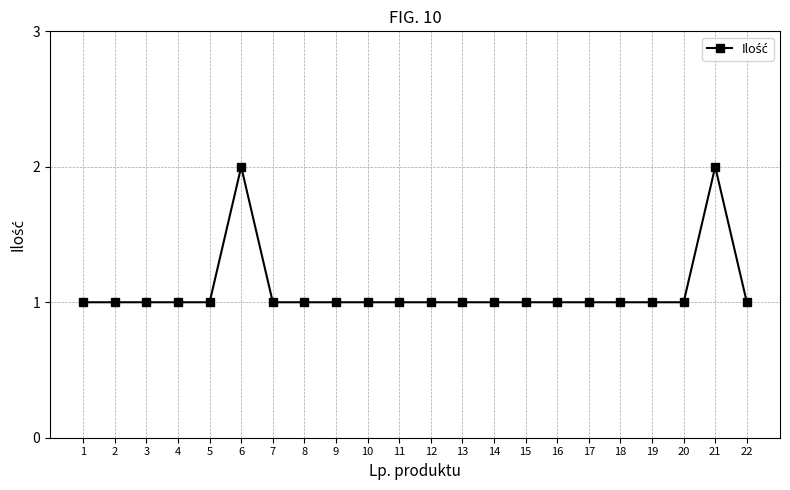

The chart shows a value of 0 at 1. True or false?

False